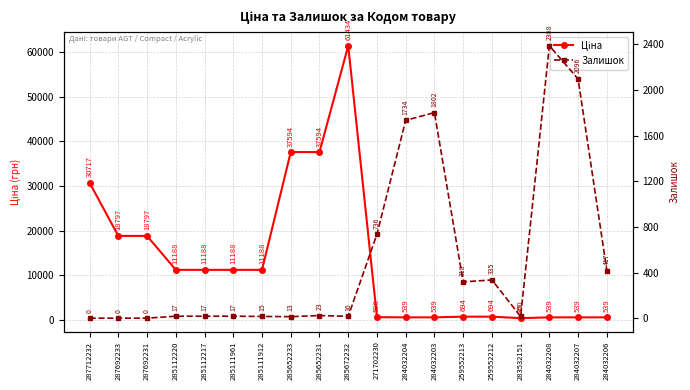

What is the approximate value of Ціна at 285111912?

11188.2